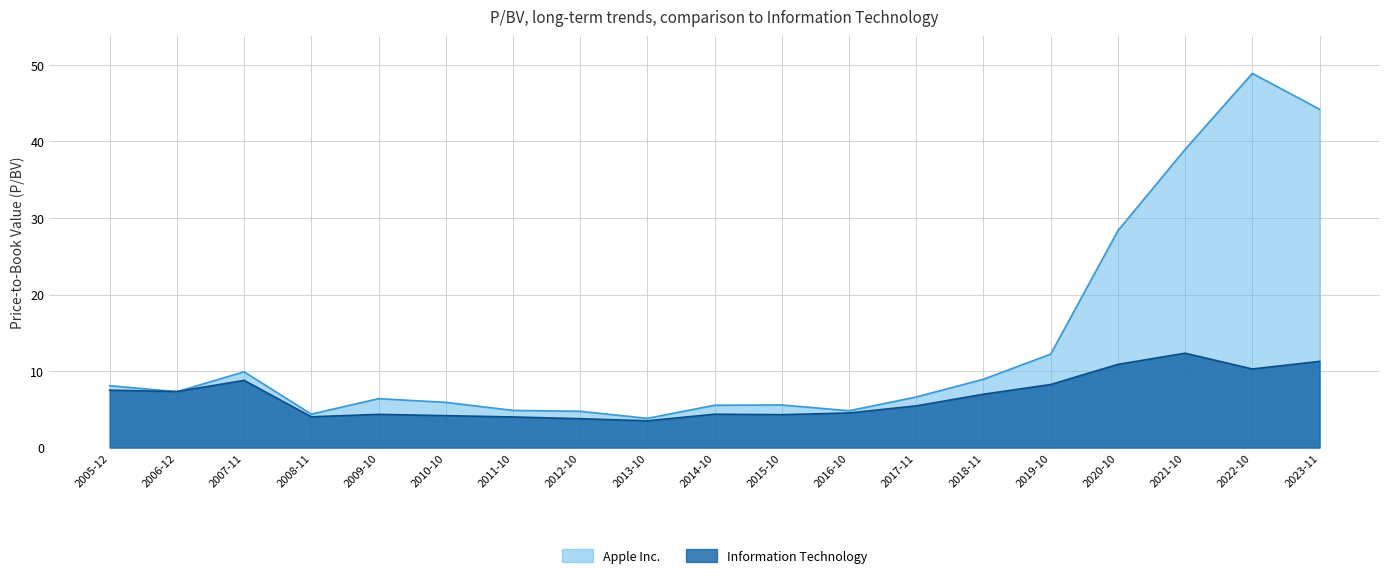

How many values in the Information Technology series exceed 5?

10